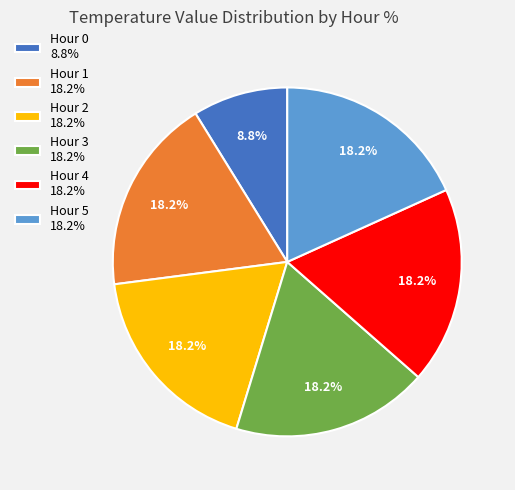

What percentage do Hour 5 and Hour 2 together represent?

36.5%